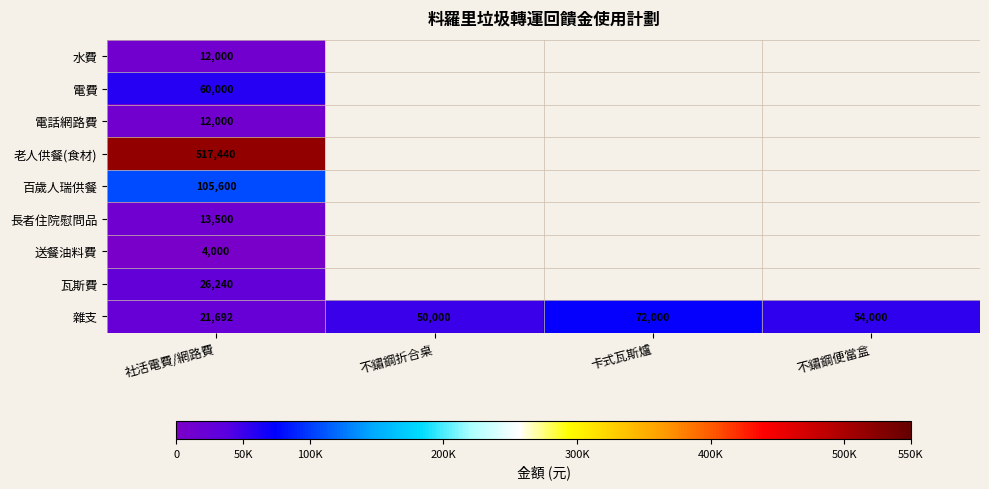

The 長者住院慰問品 series shows 6539 at 社活電費/網路費. True or false?

False